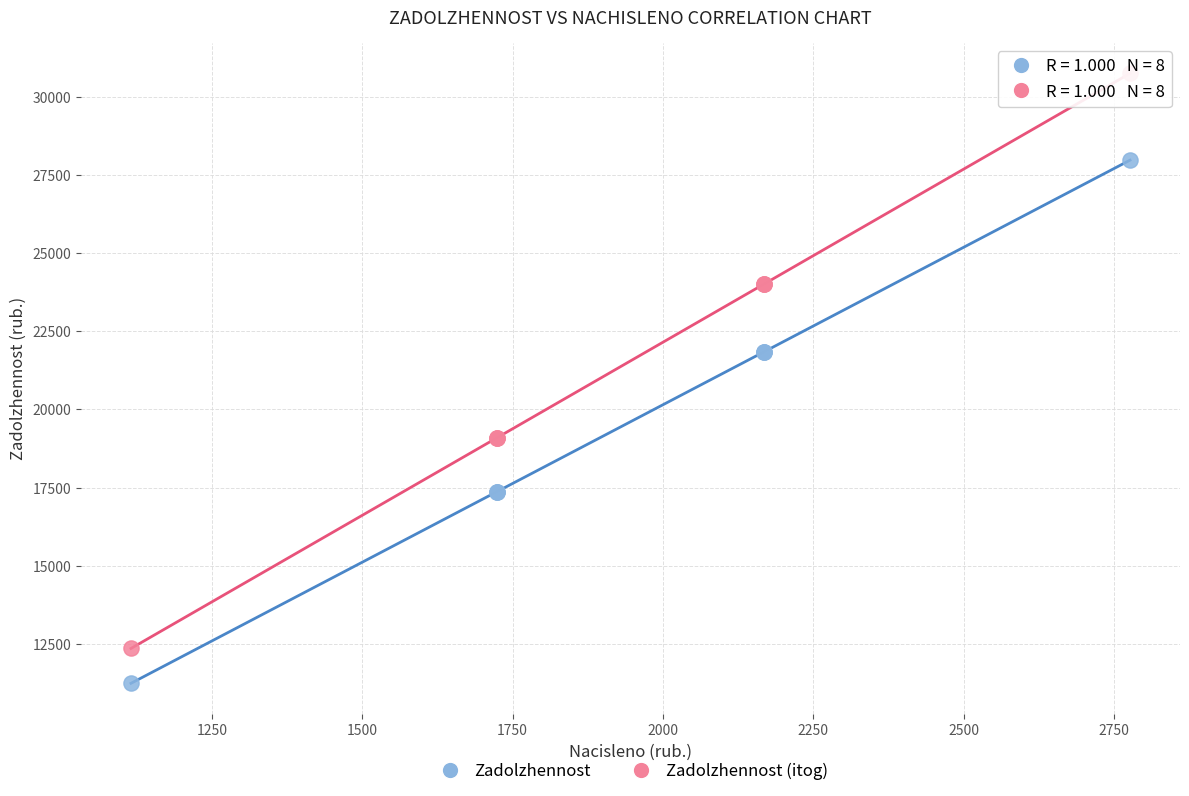

Which series contains the lowest Y value?

Zadolzhennost